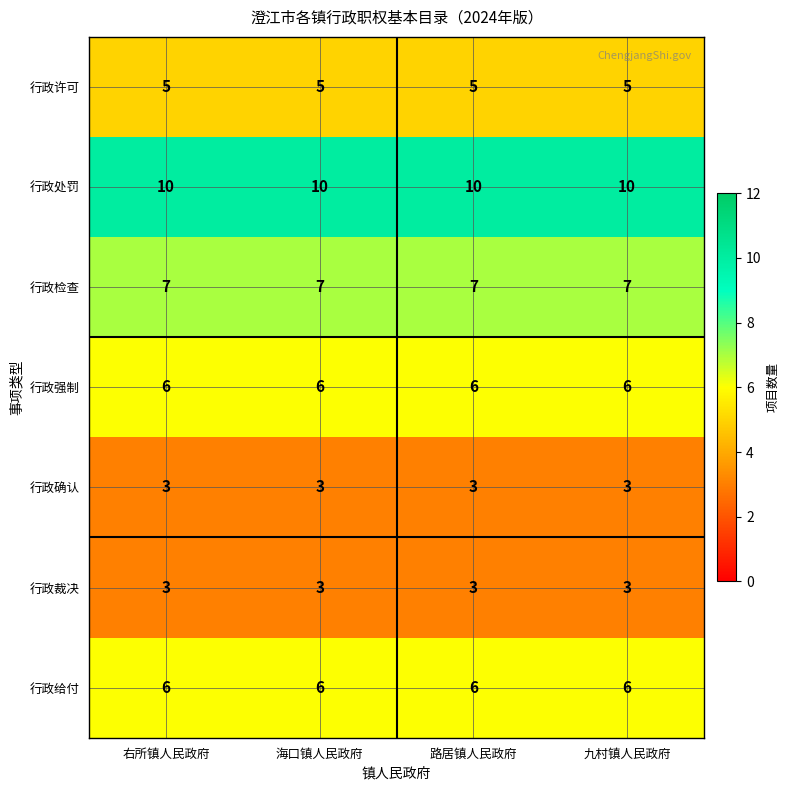

What is the total value across all series at 右所镇人民政府?

40